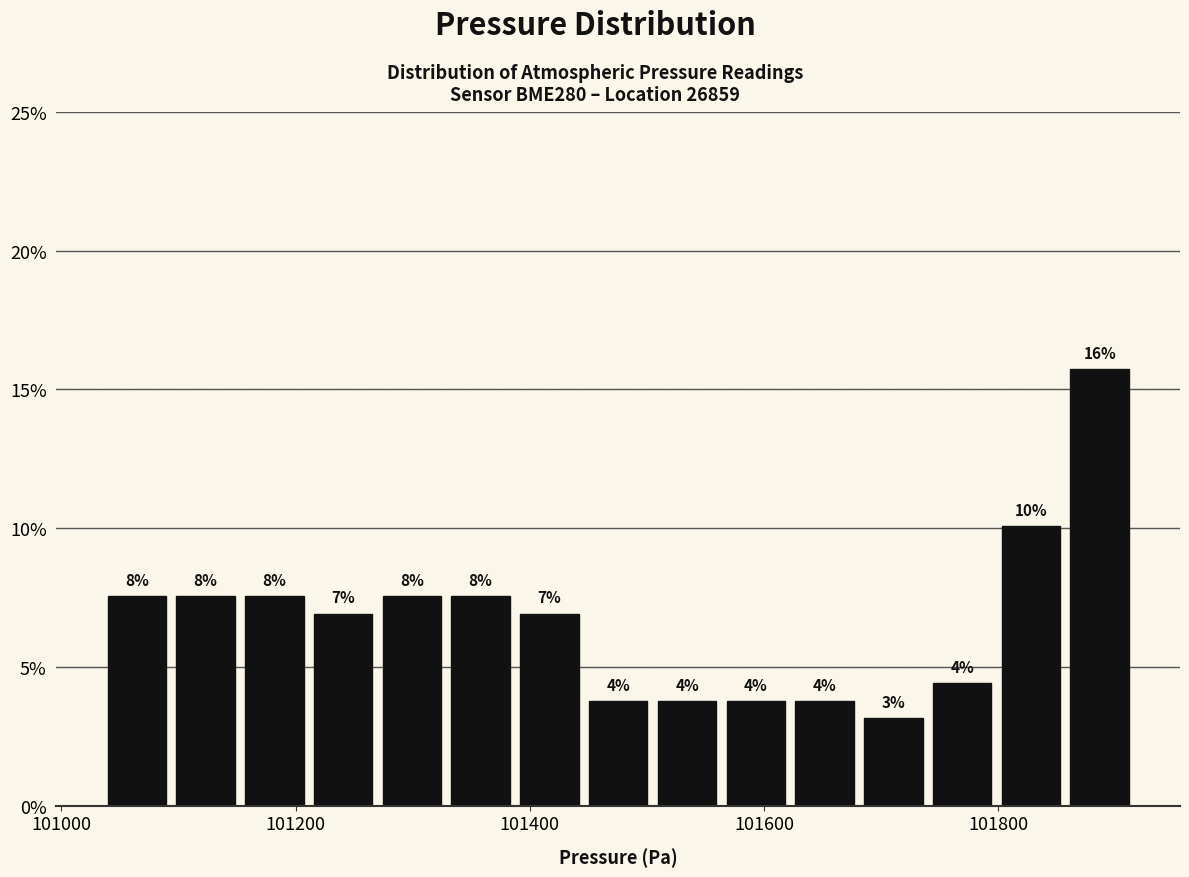

Around what value on the x-axis is the tallest bar? Give the approximate position of its centre, as read against the axis.

101880